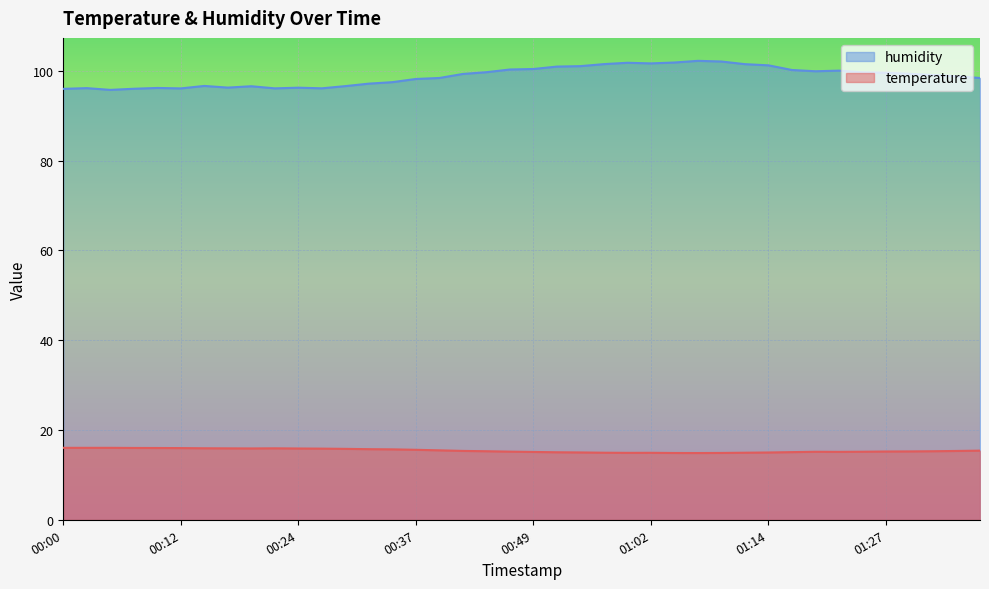

How many series are shown in this chart?

2